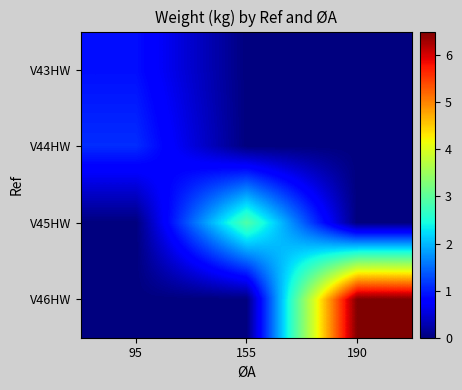

Which series has the largest range (max minus min)?

V46HW